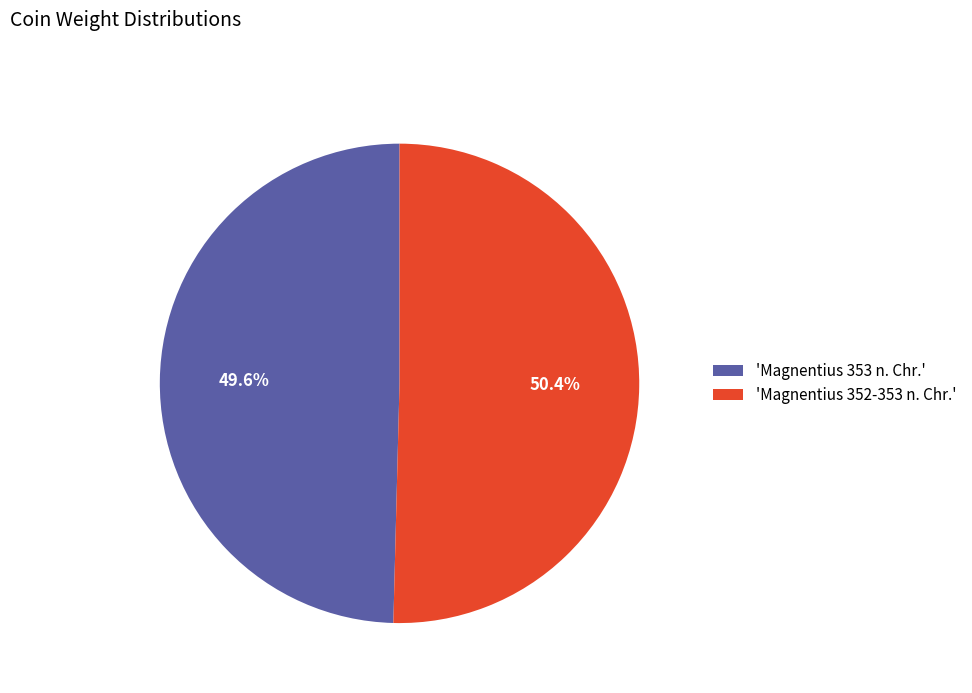

Which slice represents more than half of the pie?

'Magnentius 352-353 n. Chr.'